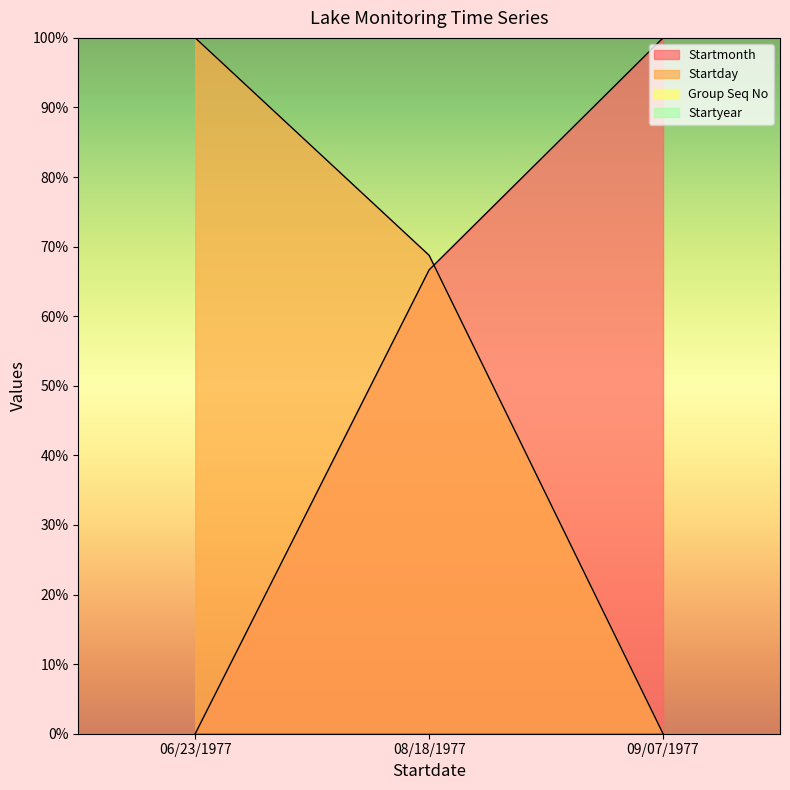

At which label does Startmonth reach its minimum?

06/23/1977